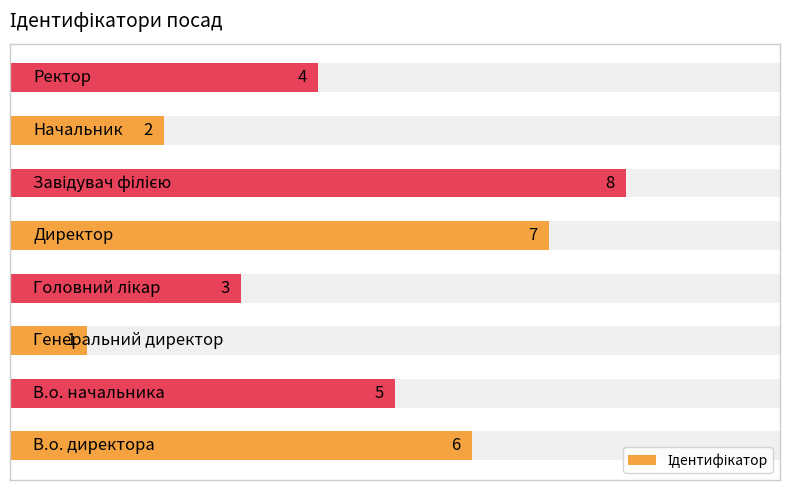

Are the bars grouped side by side (vs. stacked)?

No